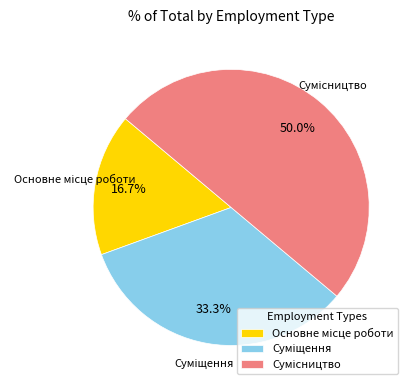

How many slices are in this pie chart?

3